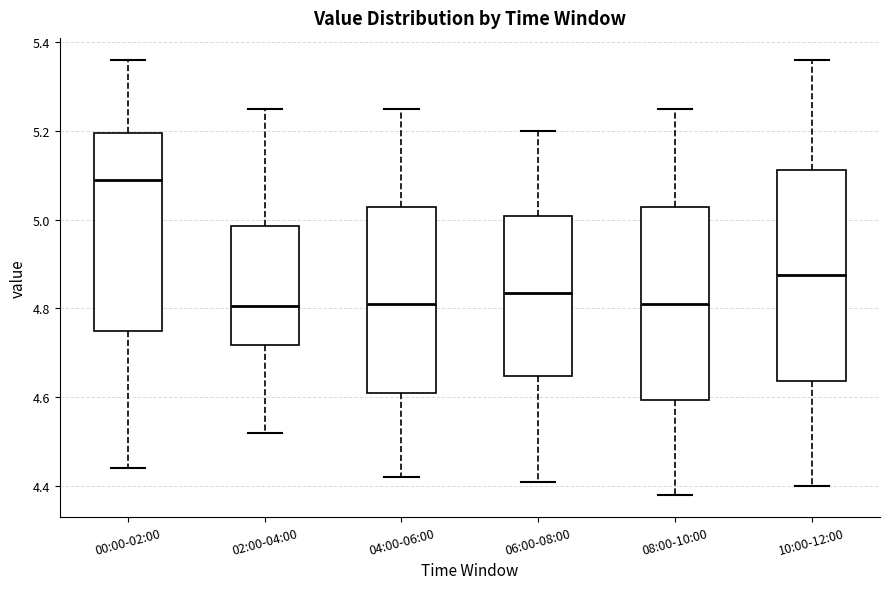

Comparing the boxes themselves (not the whiskers), which one is the tallest?

10:00-12:00